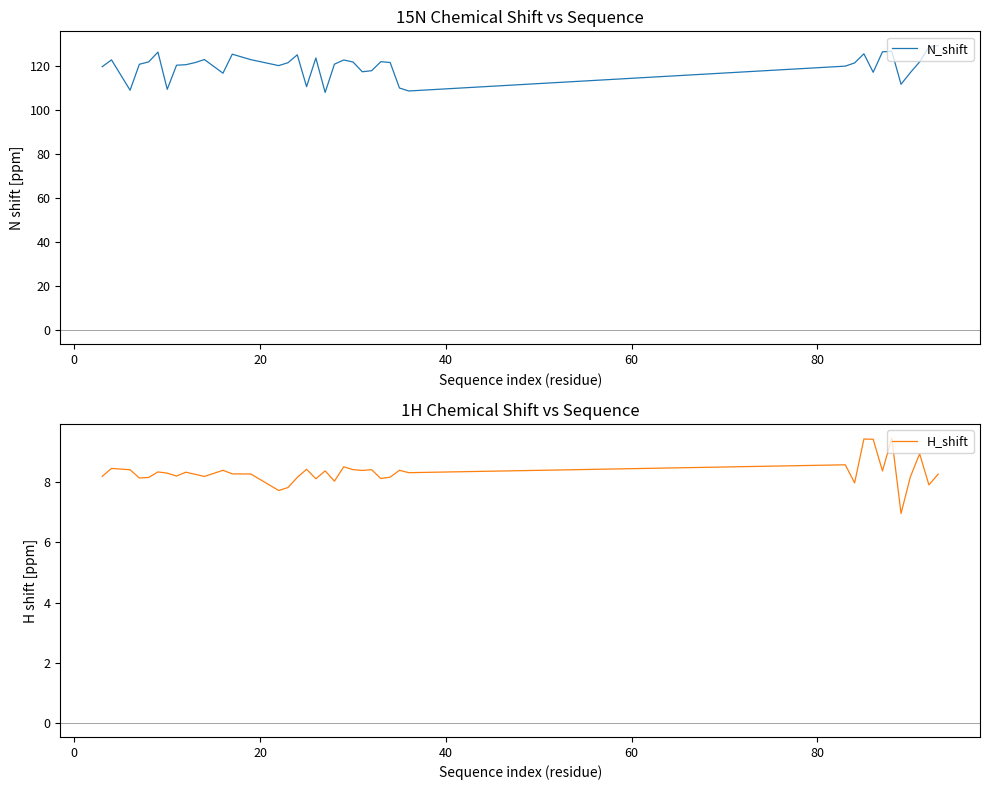

How many data points does each series have?

40